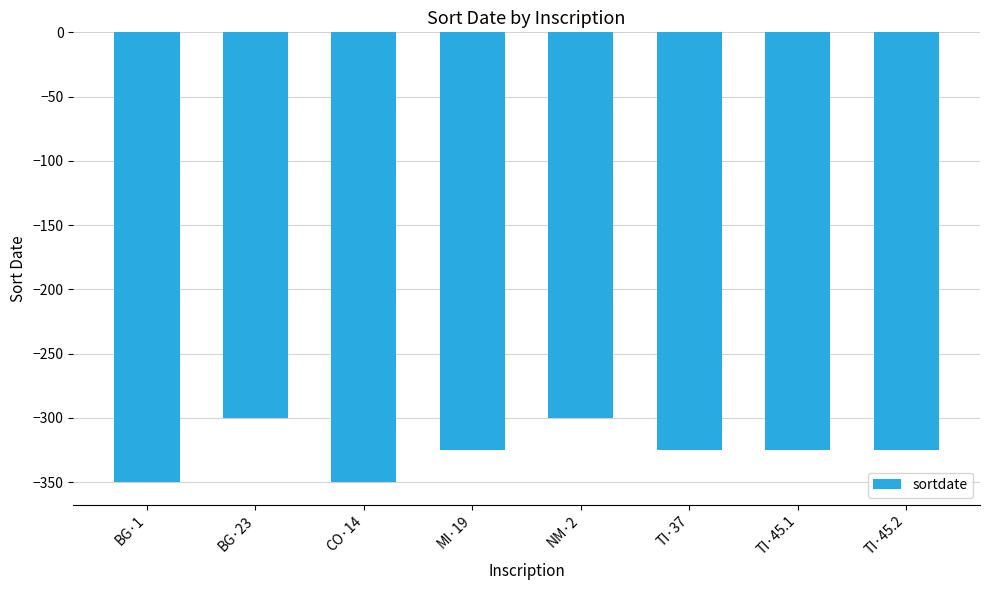

What position from the left is BG·1?

1